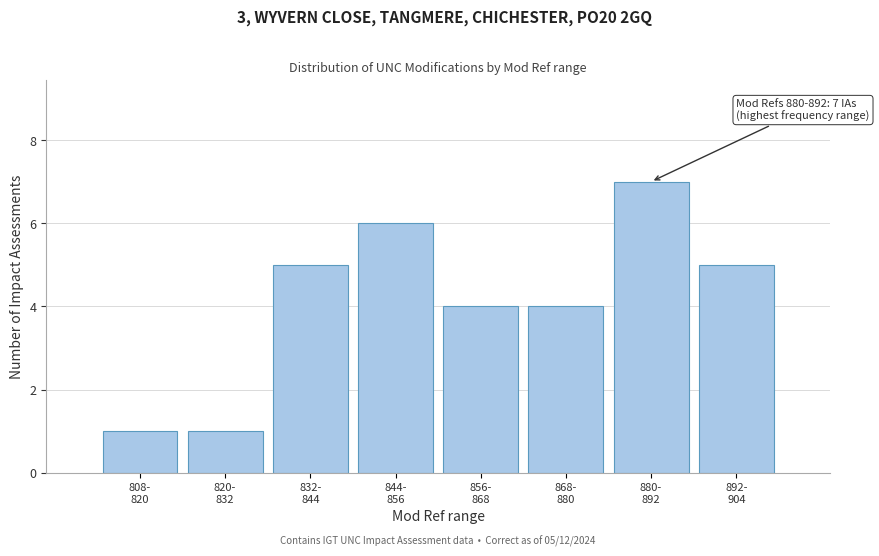

Reading left to right, extract all data points from this chart.

1	1	5	6	4	4	7	5